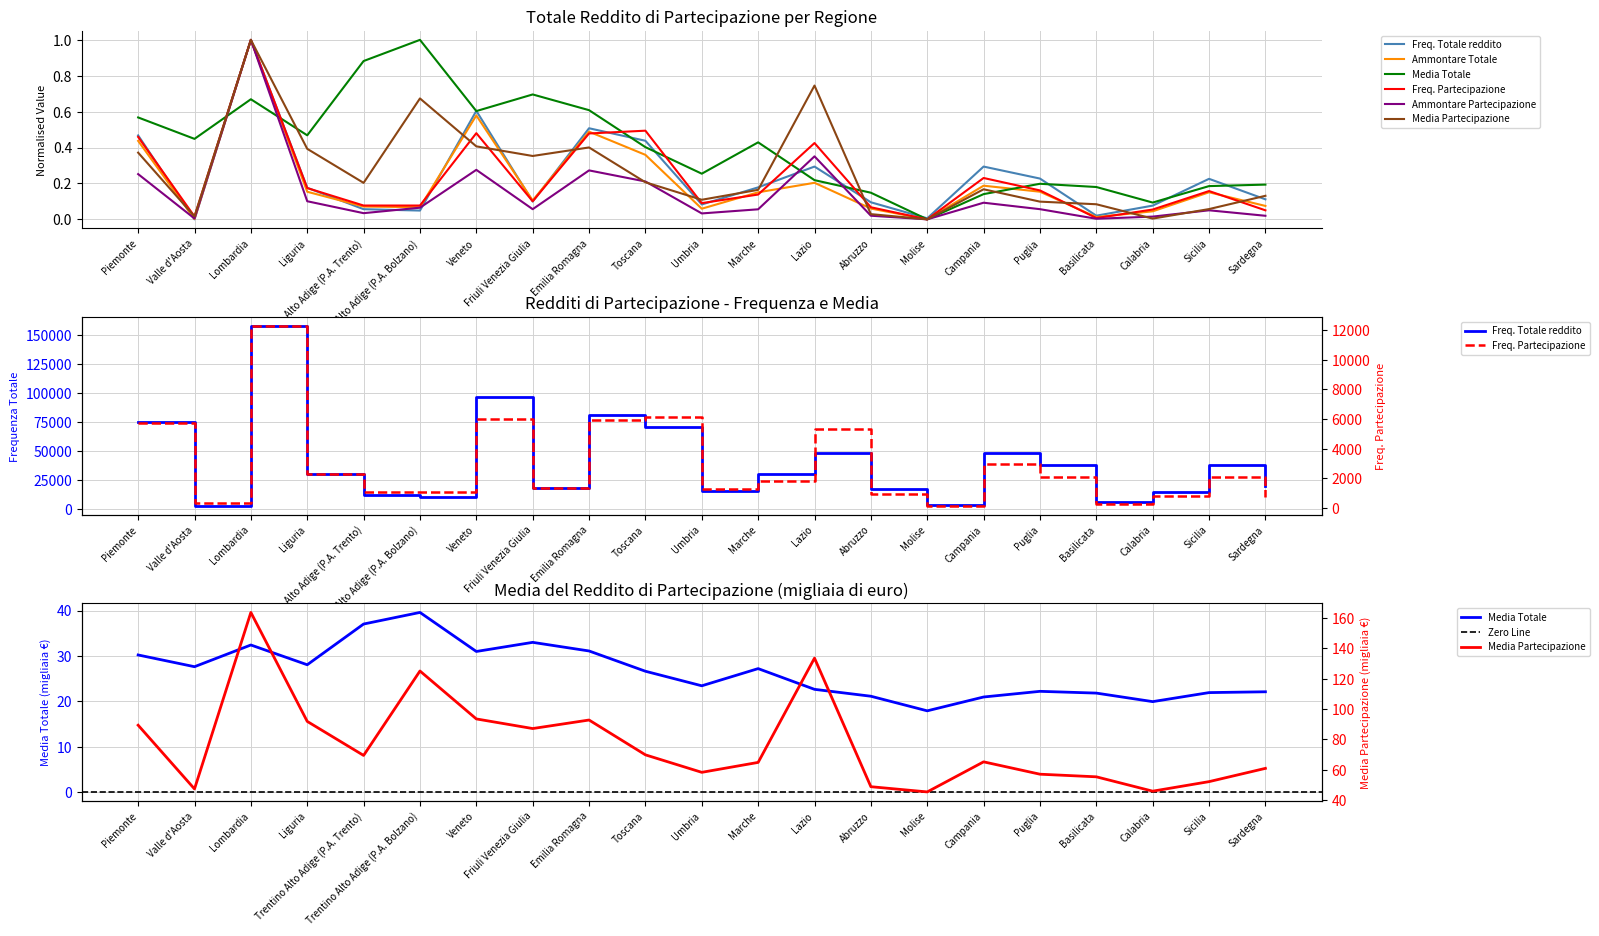

True or false: Freq. Redditi partecipazione has a value of 1841.0 at Marche.

True